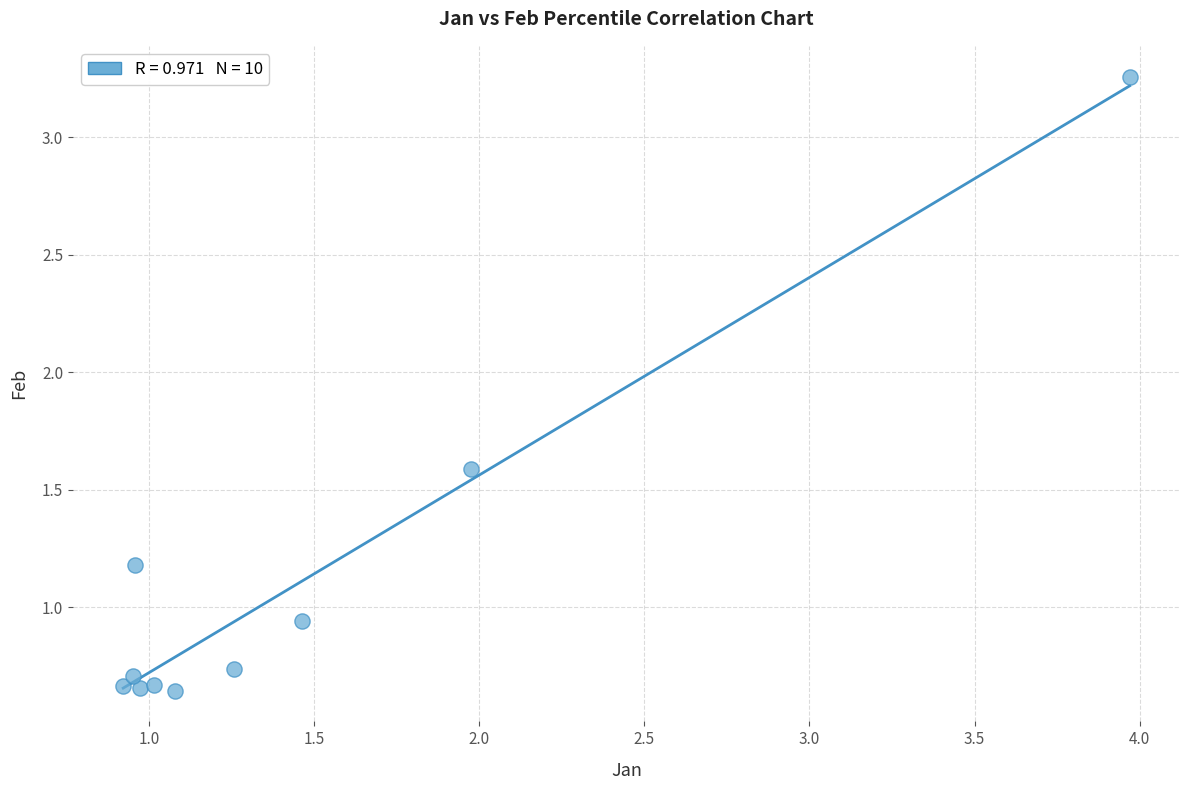

What is the range of Y values (max minus min)?

2.6